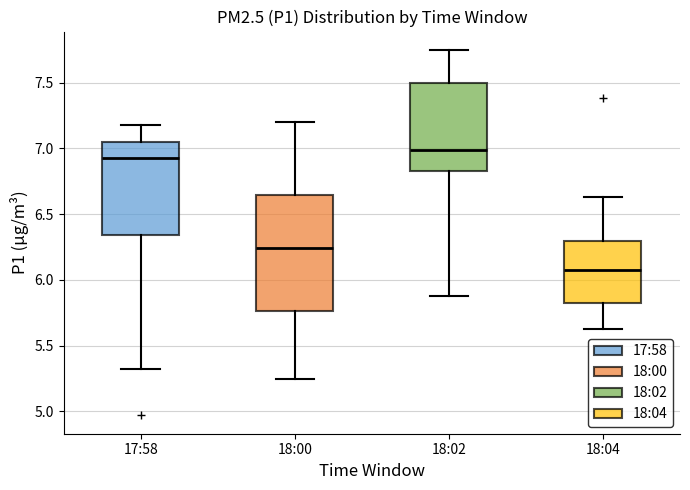

Which box's median line is the highest?

18:02